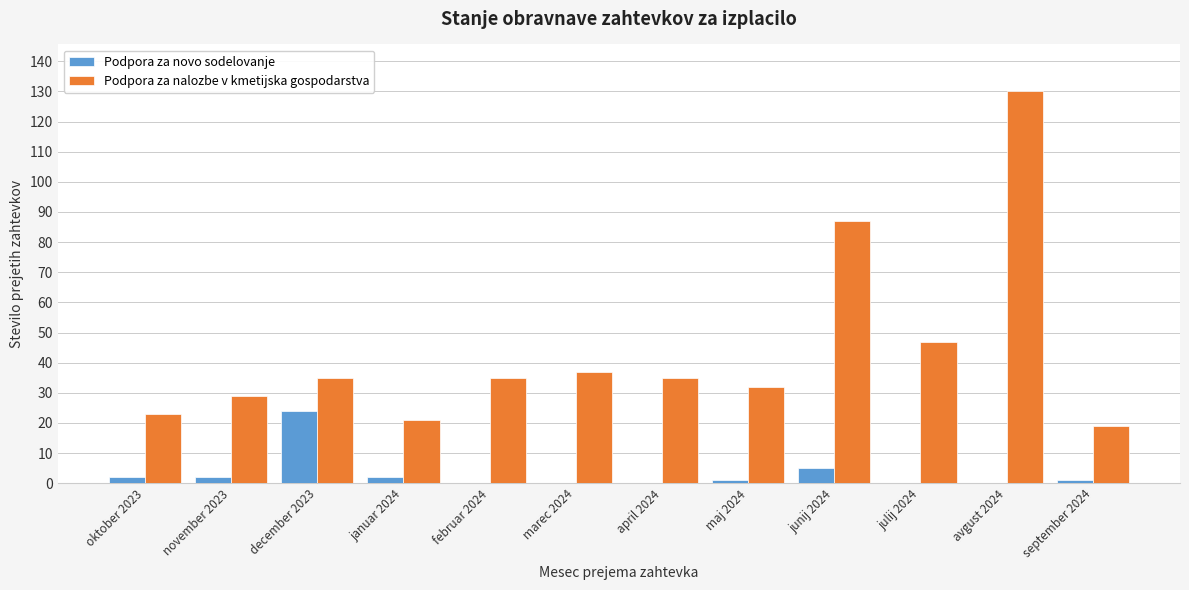

Reading left to right, extract all data points from this chart.

Podpora za novo sodelovanje: oktober 2023=2	november 2023=2	december 2023=24	januar 2024=2	februar 2024=0	marec 2024=0	april 2024=0	maj 2024=1	junij 2024=5	julij 2024=0	avgust 2024=0	september 2024=1
Podpora za nalozbe v kmetijska gospodarstva: oktober 2023=23	november 2023=29	december 2023=35	januar 2024=21	februar 2024=35	marec 2024=37	april 2024=35	maj 2024=32	junij 2024=87	julij 2024=47	avgust 2024=130	september 2024=19